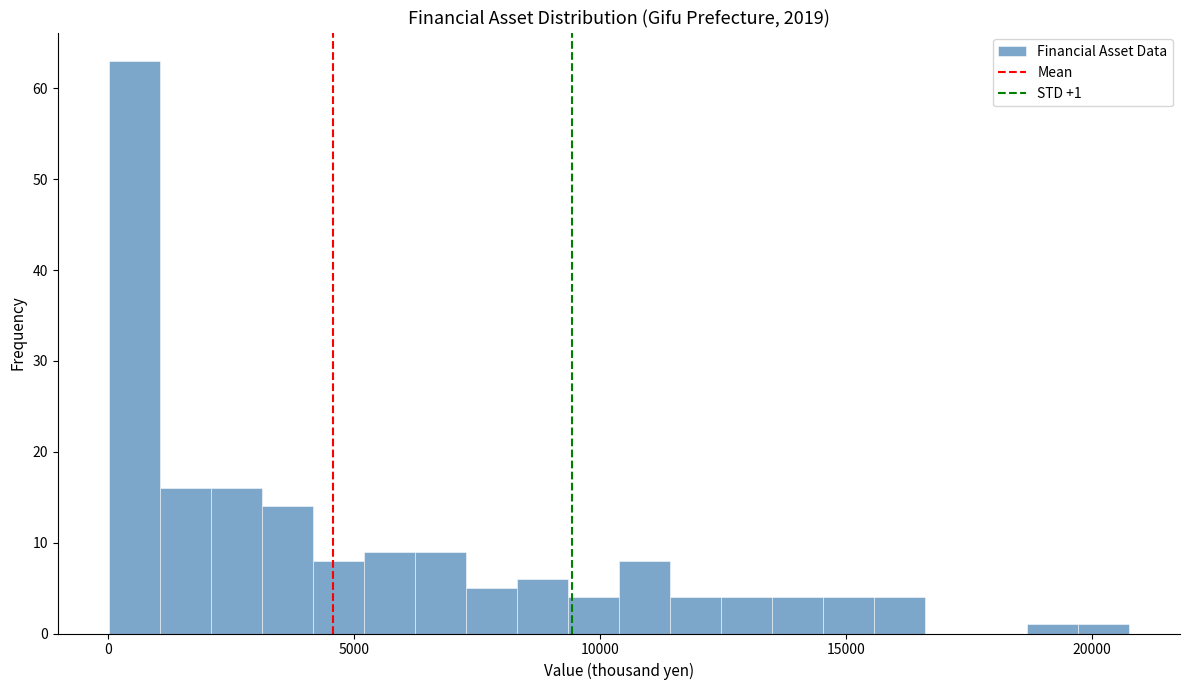

Read against the x-axis, roughly where is the centre of the tallest bar?

500